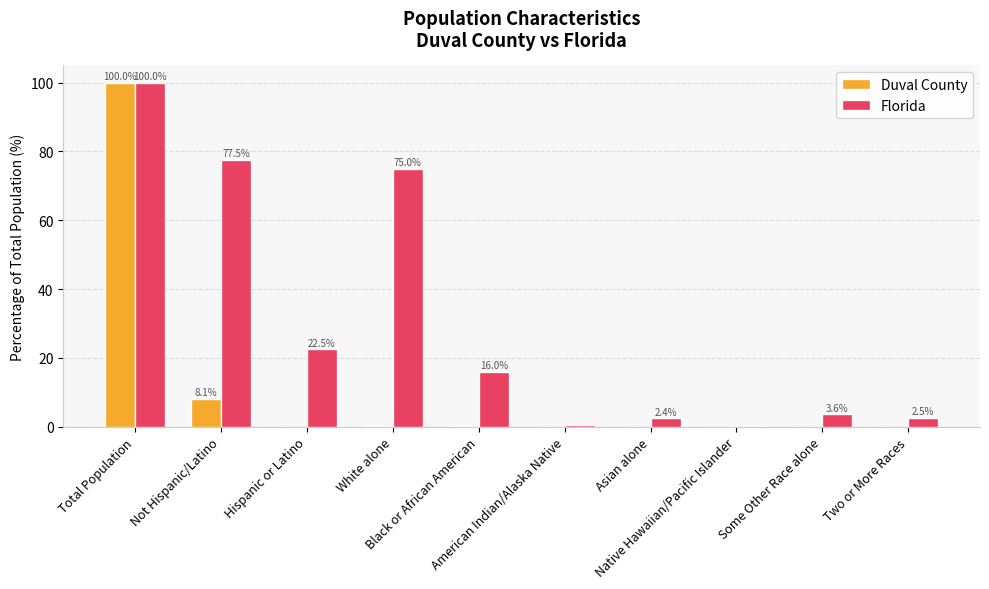

What is the sum of all Florida values?

300.0